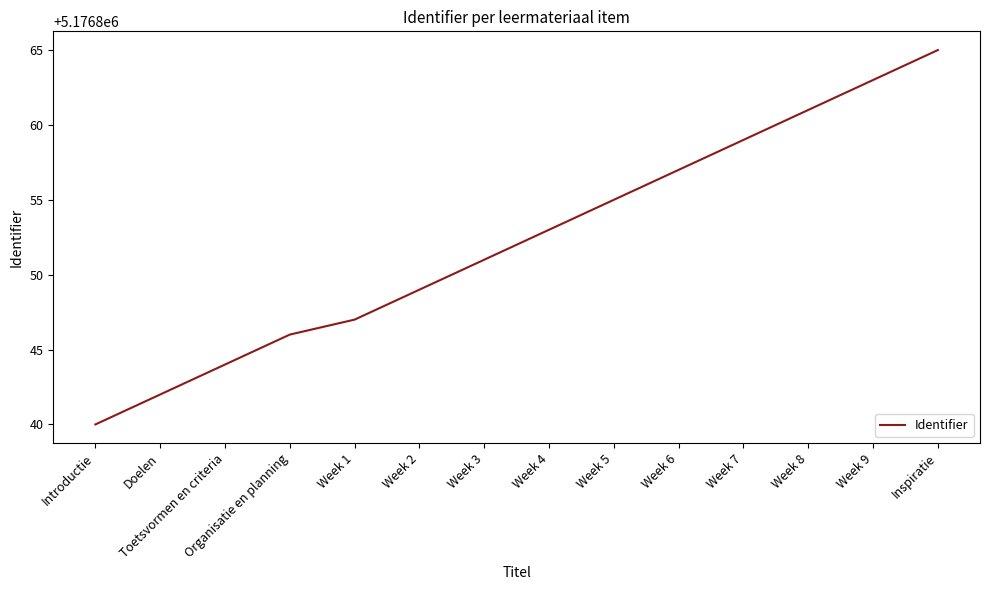

Which category has the lowest value across all series?

Introductie